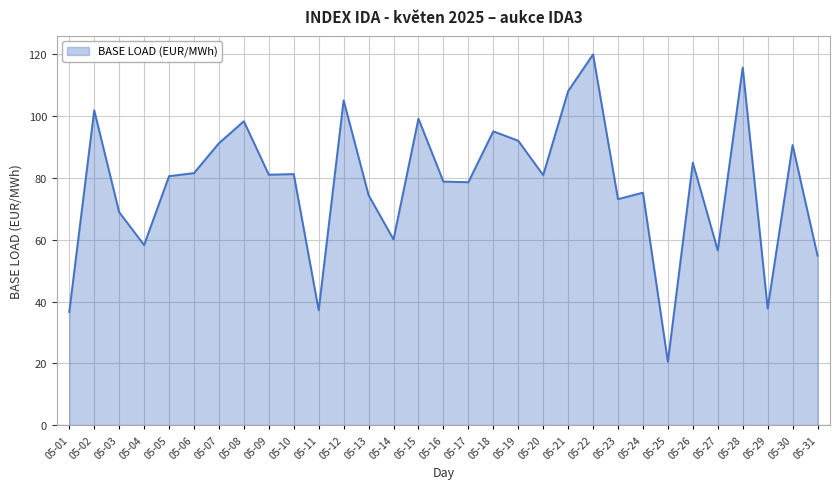

Read the value at 05-19.

92.0